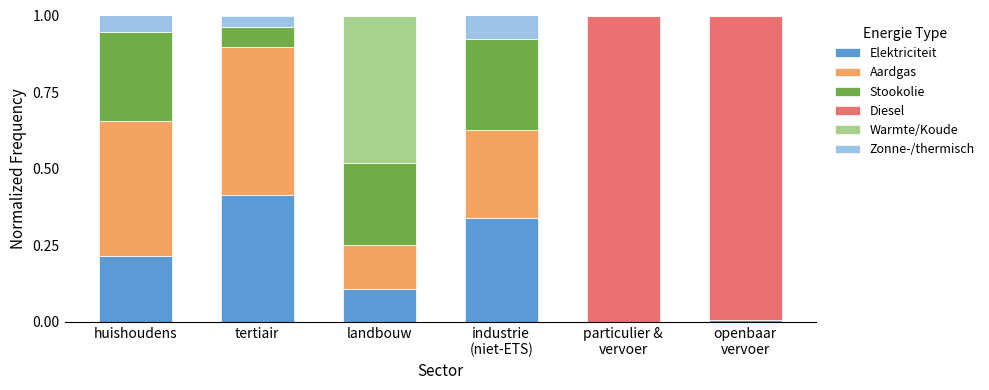

True or false: Elektriciteit has a value of 0.1 at landbouw.

True